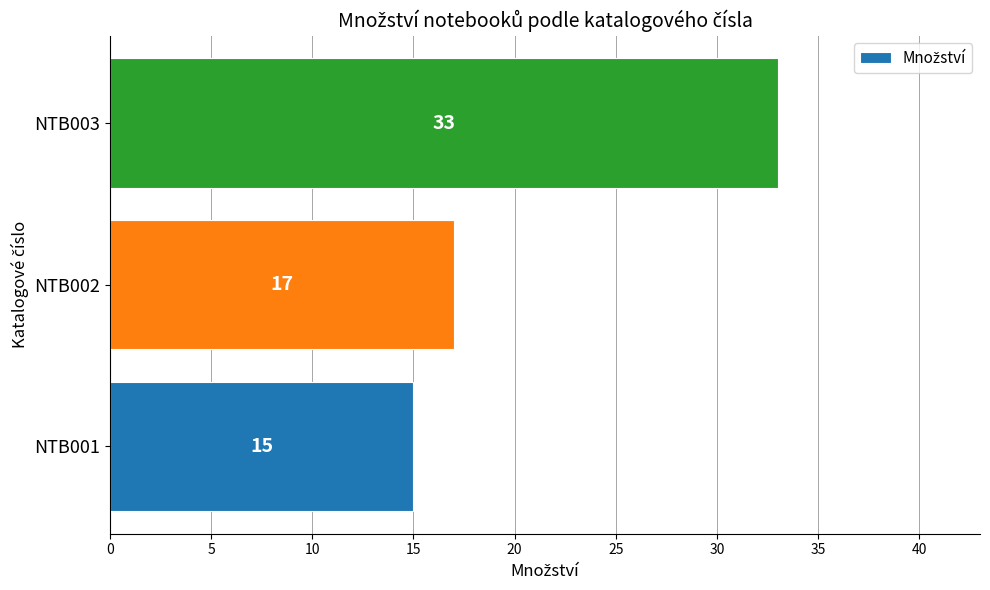

What is the maximum value shown in the chart?

33